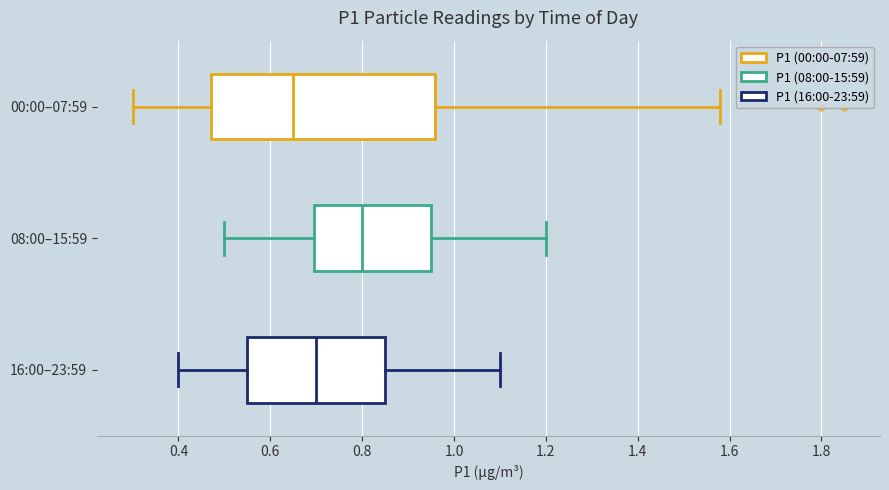

Reading bottom to top, read every box against the x-axis: the position of its median line, the range the box covers, and the ends of its whiskers. The values are not printed on the chart, so give them approximately, as read against the axis.

16:00–23:59: median 0.70, box 0.56 to 0.86, whiskers 0.40 to 1.10
08:00–15:59: median 0.80, box 0.70 to 0.96, whiskers 0.50 to 1.20
00:00–07:59: median 0.66, box 0.48 to 0.96, whiskers 0.30 to 1.58